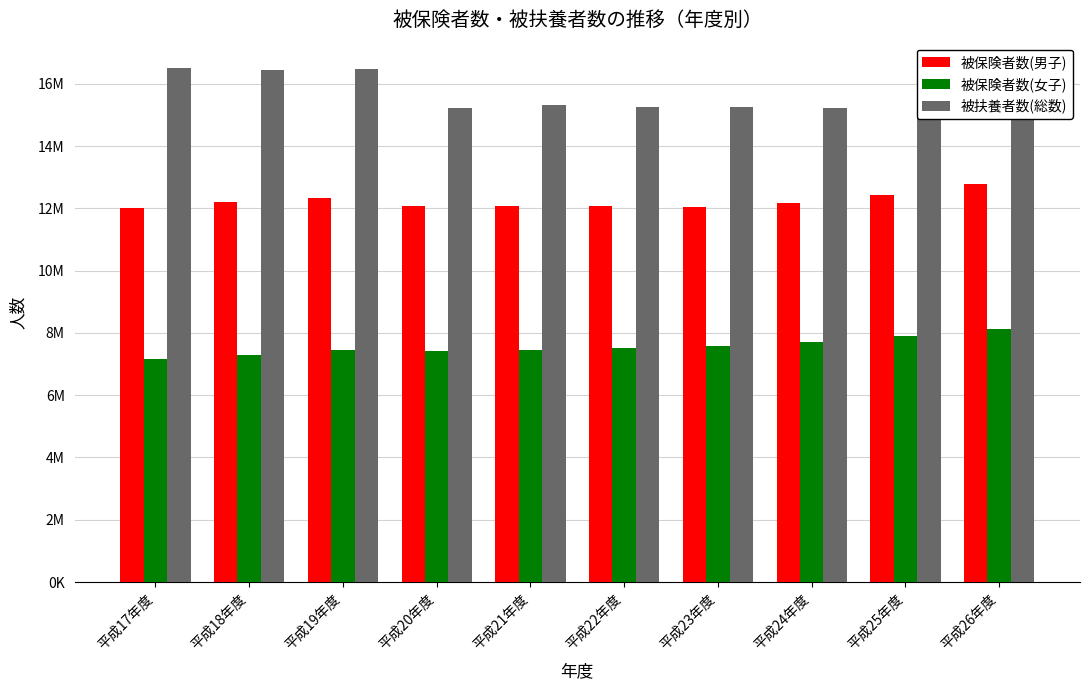

Does the chart contain stacked bars?

No